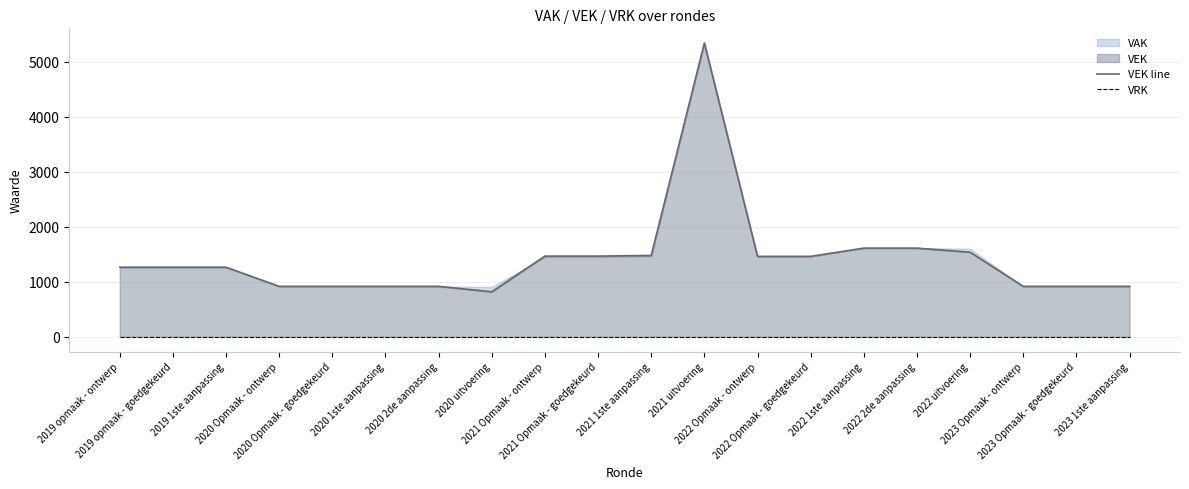

Reading left to right, transcribe all the data shown in this chart.

VEK line: 2019 opmaak - ontwerp=1266	2019 opmaak - goedgekeurd=1266	2019 1ste aanpassing=1266	2020 Opmaak - ontwerp=918	2020 Opmaak - goedgekeurd=918	2020 1ste aanpassing=918	2020 2de aanpassing=918	2020 uitvoering=819	2021 Opmaak - ontwerp=1468	2021 Opmaak - goedgekeurd=1468	2021 1ste aanpassing=1480	2021 uitvoering=5341	2022 Opmaak - ontwerp=1463	2022 Opmaak - goedgekeurd=1463	2022 1ste aanpassing=1613	2022 2de aanpassing=1613	2022 uitvoering=1539	2023 Opmaak - ontwerp=918	2023 Opmaak - goedgekeurd=918	2023 1ste aanpassing=918
VRK: 2019 opmaak - ontwerp=0	2019 opmaak - goedgekeurd=0	2019 1ste aanpassing=0	2020 Opmaak - ontwerp=0	2020 Opmaak - goedgekeurd=0	2020 1ste aanpassing=0	2020 2de aanpassing=0	2020 uitvoering=0	2021 Opmaak - ontwerp=0	2021 Opmaak - goedgekeurd=0	2021 1ste aanpassing=0	2021 uitvoering=0	2022 Opmaak - ontwerp=0	2022 Opmaak - goedgekeurd=0	2022 1ste aanpassing=0	2022 2de aanpassing=0	2022 uitvoering=0	2023 Opmaak - ontwerp=0	2023 Opmaak - goedgekeurd=0	2023 1ste aanpassing=0